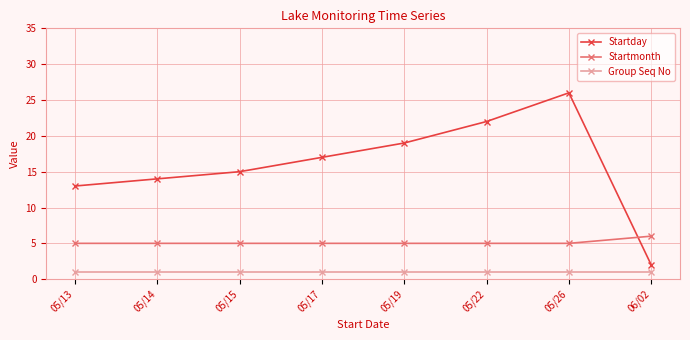

Is the value of Startmonth at 05/17 greater than the value of Startday at 05/22?

No